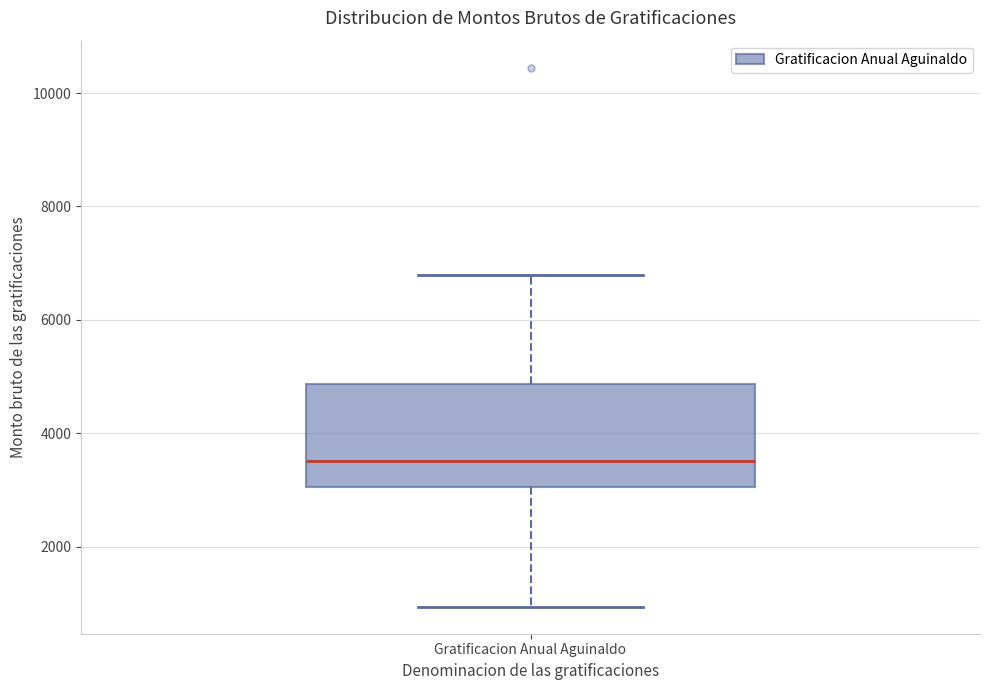

Transcribe this box plot: give where the median line is, the range the box spans, and where the two whiskers end, as read against the y-axis. The values are not printed on the chart, so give them approximately, as read against the axis.

median 3600, box 3000 to 4800, whiskers 1000 to 6800